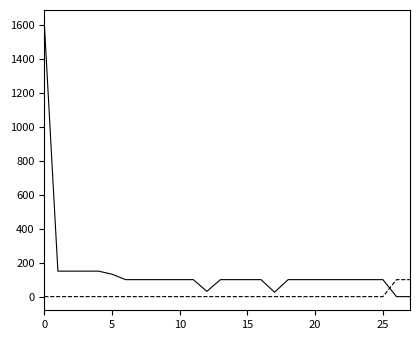

What is the greatest value displayed?

1607